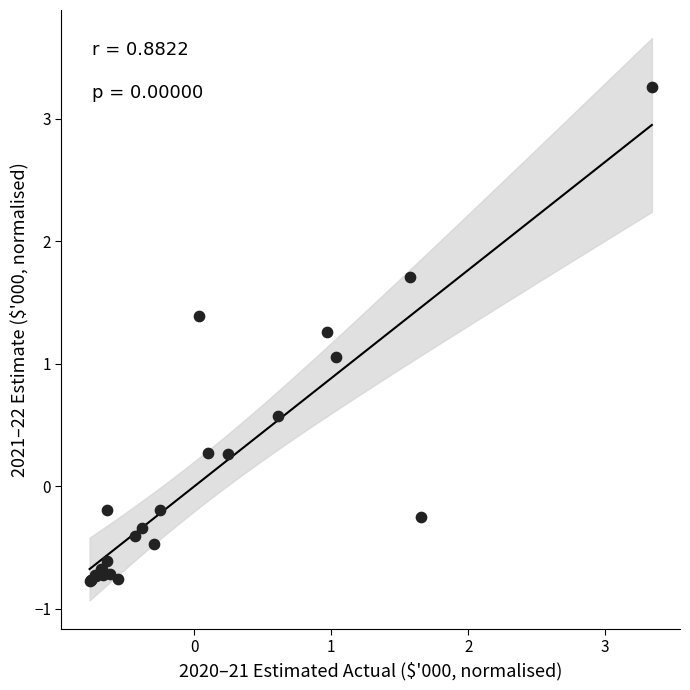

What Y value in the scatter plot is closest to 1?

1.1